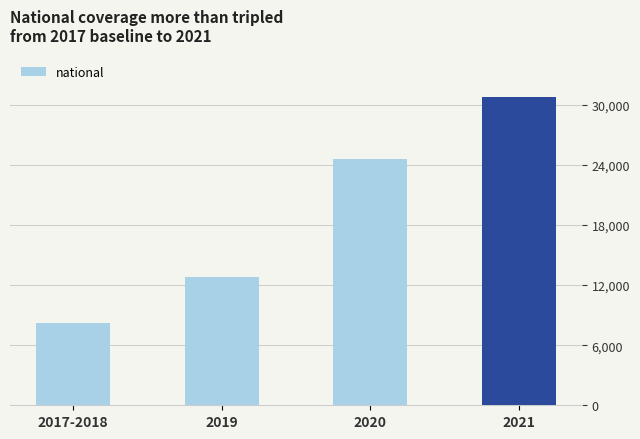

What is the change in value from 2017-2018 to 2021?

+22592